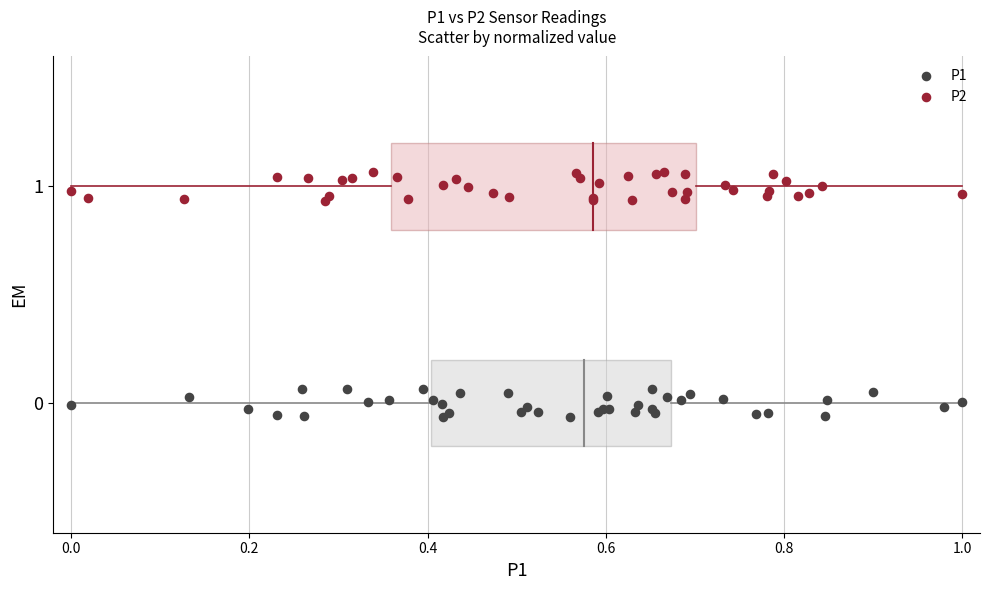

Which series contains the lowest Y value?

P1